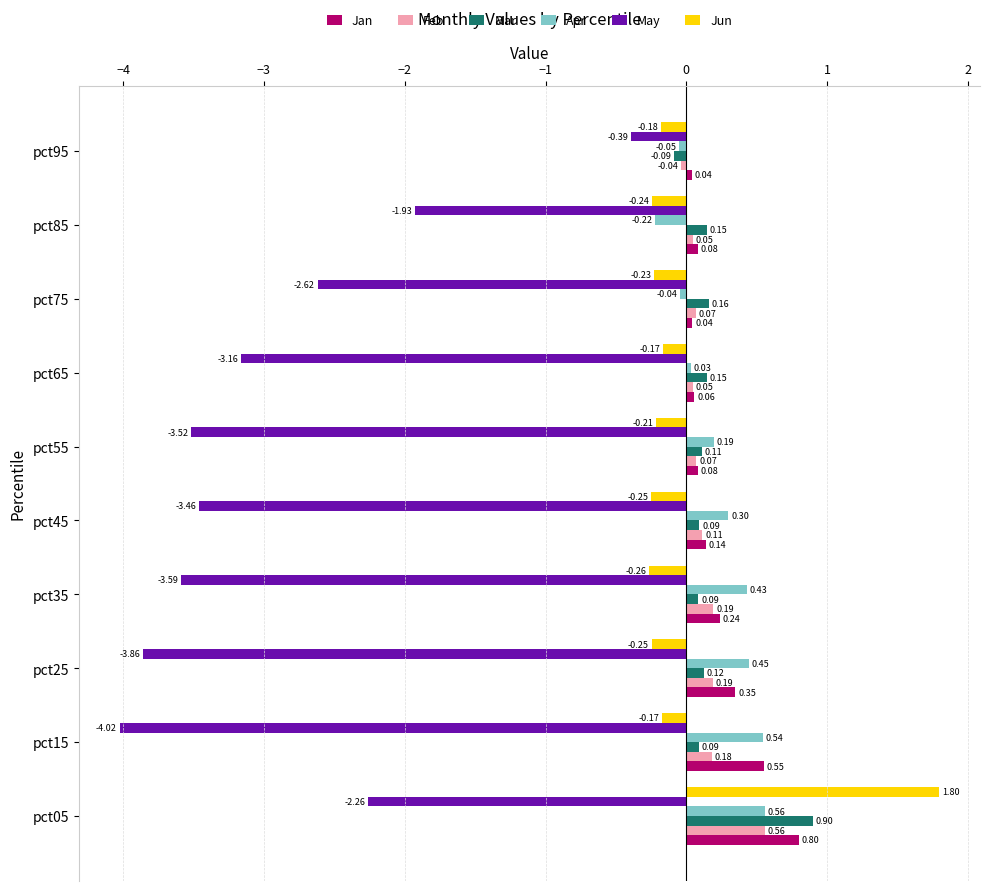

Between pct35 and pct85, which series saw the biggest shift?

May